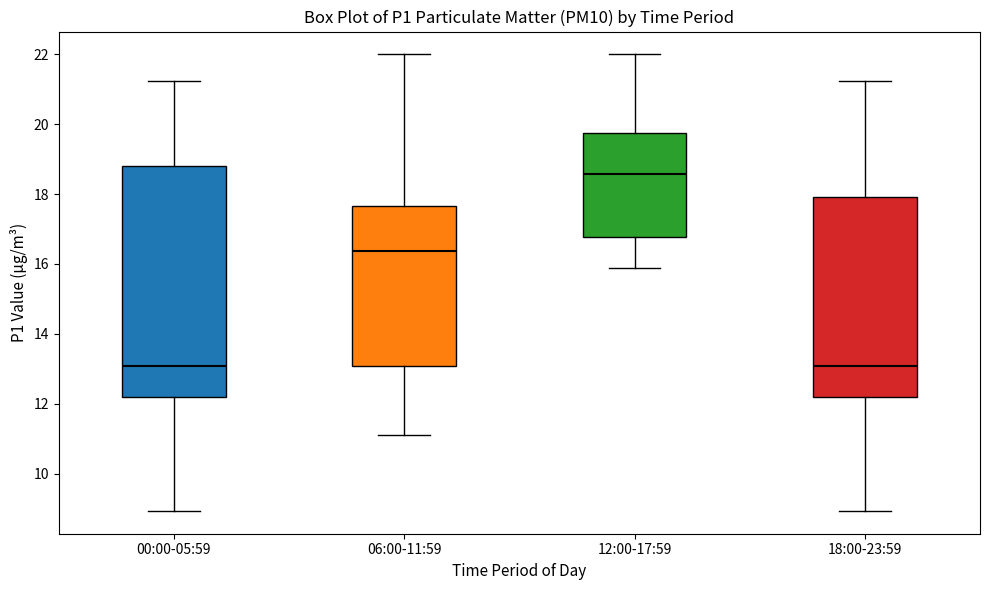

Reading left to right, read every box against the y-axis: the position of its median line, the range the box covers, and the ends of its whiskers. The values are not printed on the chart, so give them approximately, as read against the axis.

00:00-05:59: median 13.0, box 12.2 to 18.8, whiskers 9.0 to 21.2
06:00-11:59: median 16.4, box 13.0 to 17.6, whiskers 11.2 to 22.0
12:00-17:59: median 18.6, box 16.8 to 19.8, whiskers 15.8 to 22.0
18:00-23:59: median 13.0, box 12.2 to 18.0, whiskers 9.0 to 21.2